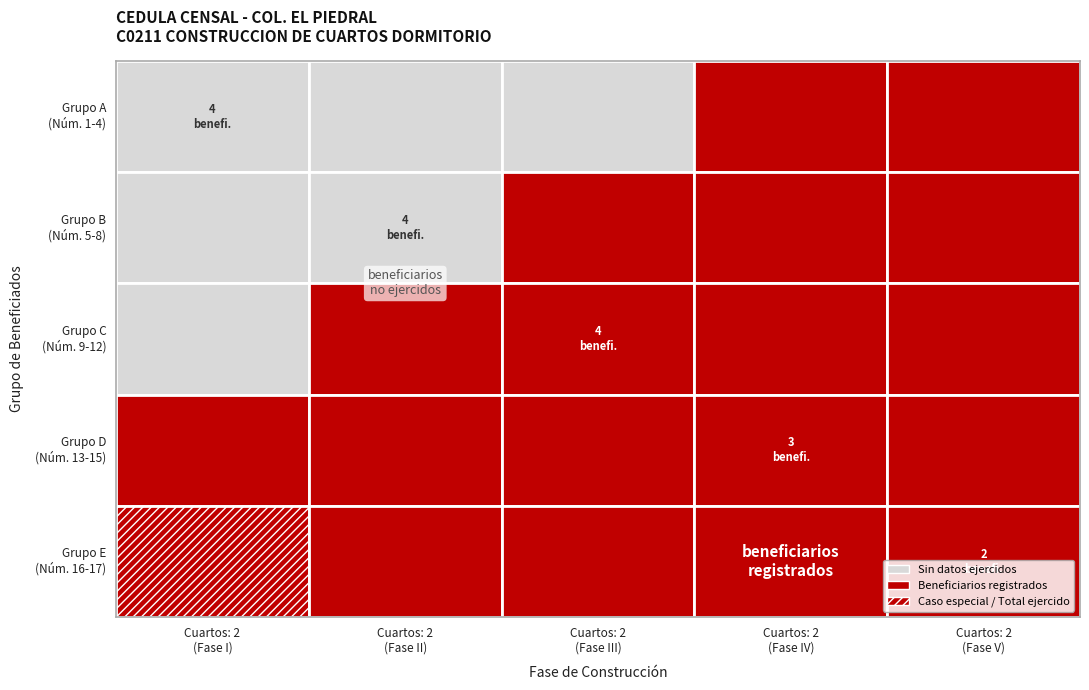

The cuartos series shows 3 at 8. True or false?

False